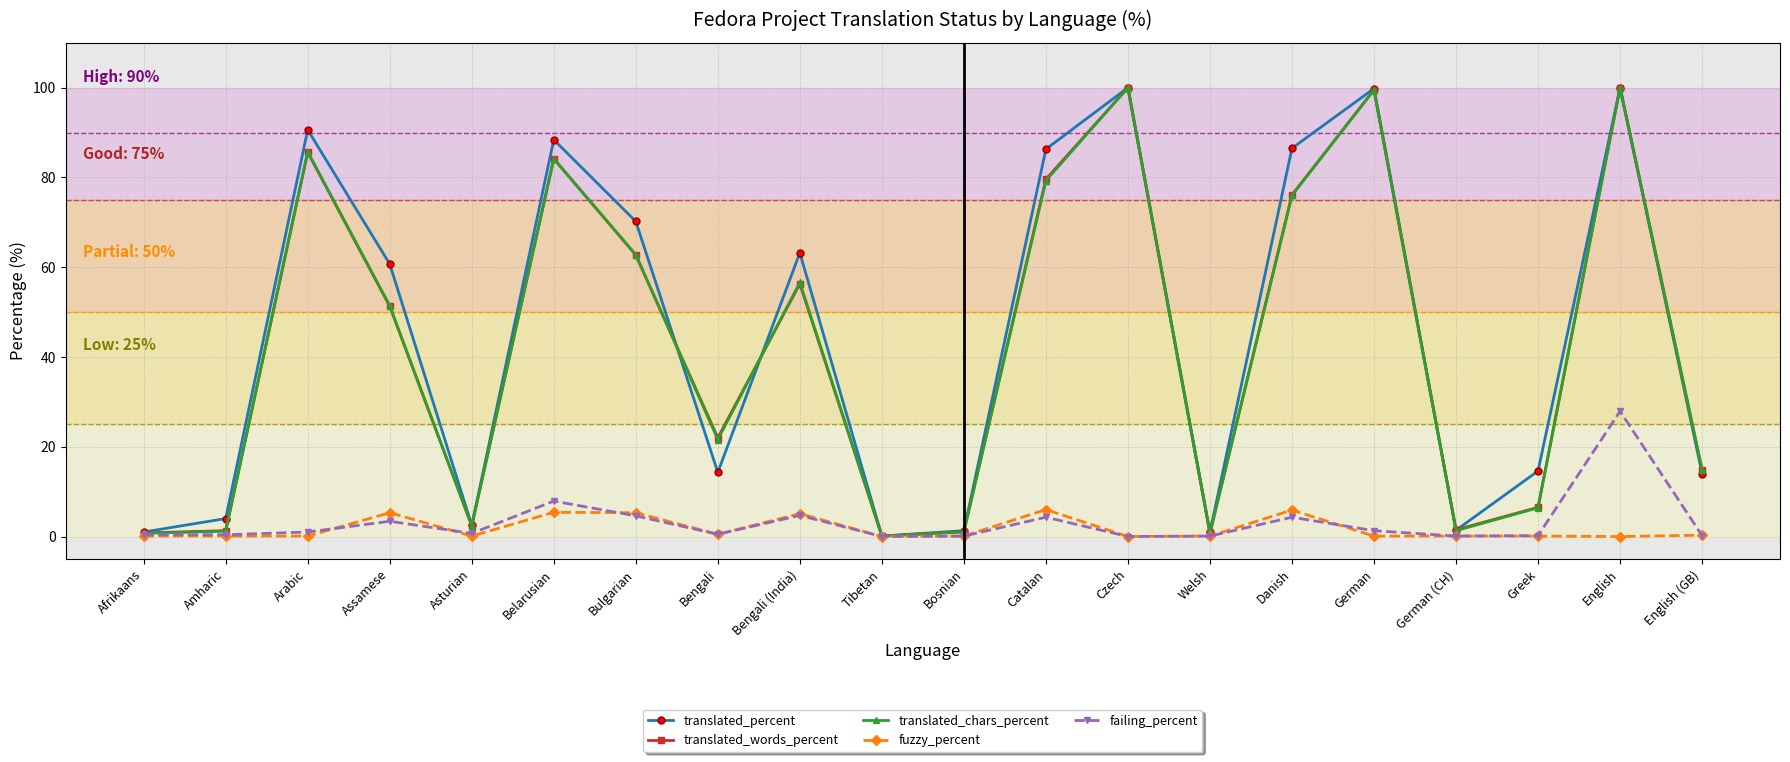

True or false: translated_words_percent has more than 0 interior local peaks.

True